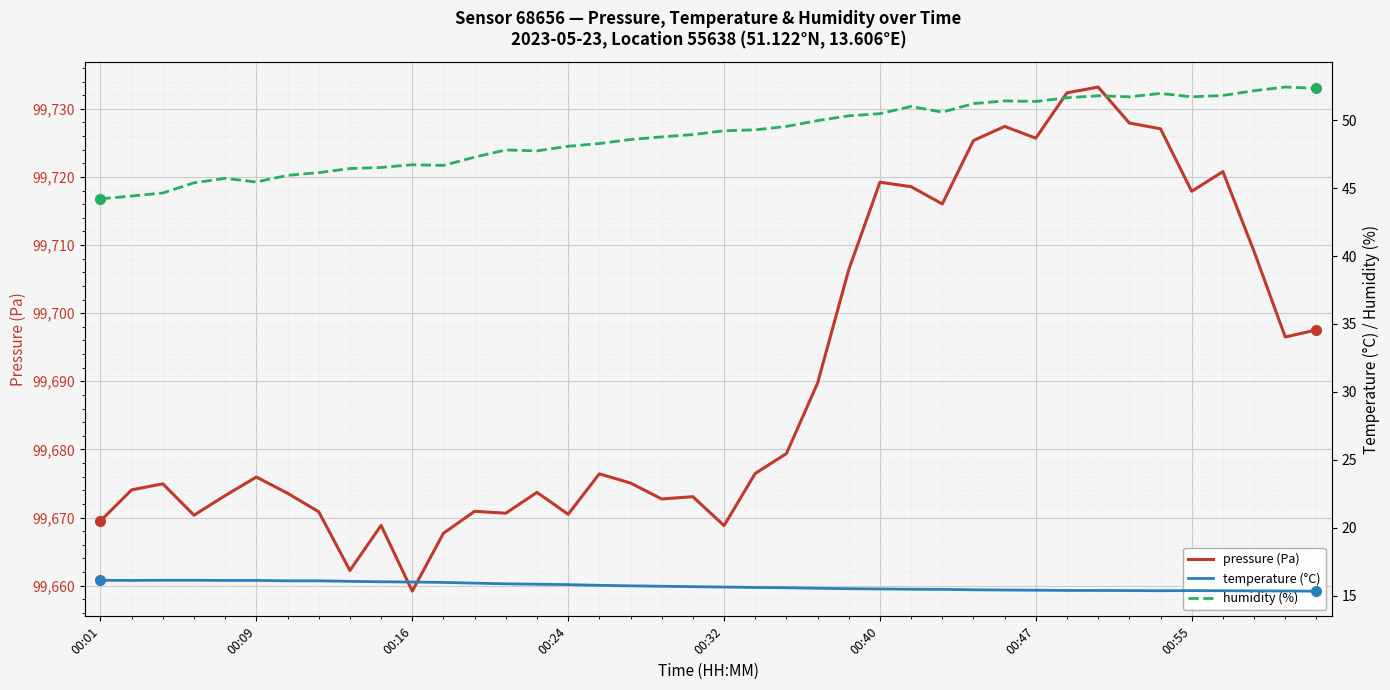

Is it true that temperature (°C) equals 21.1 at 23?

False